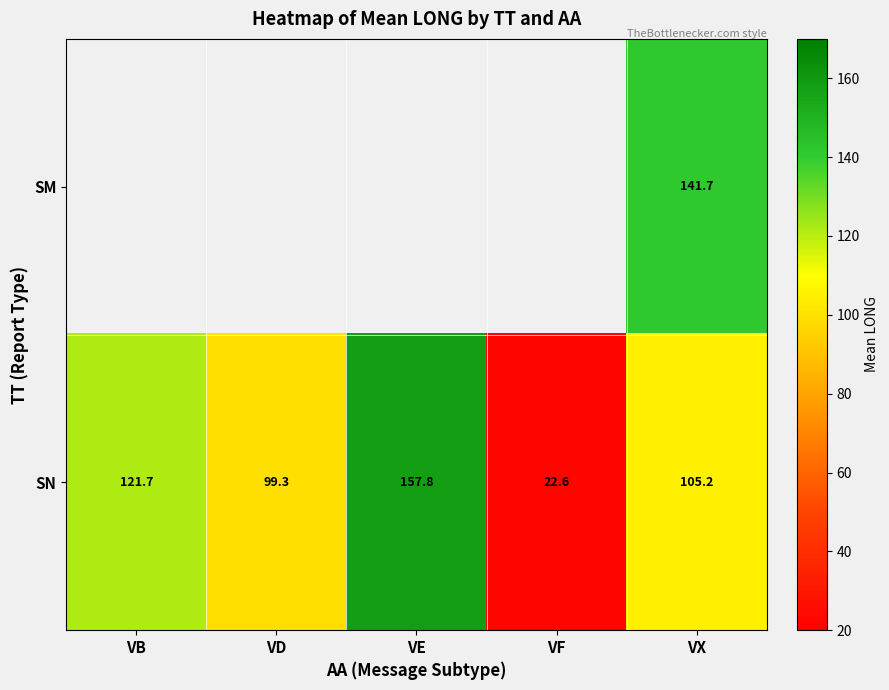

At which label is SN closest to 90?

VD